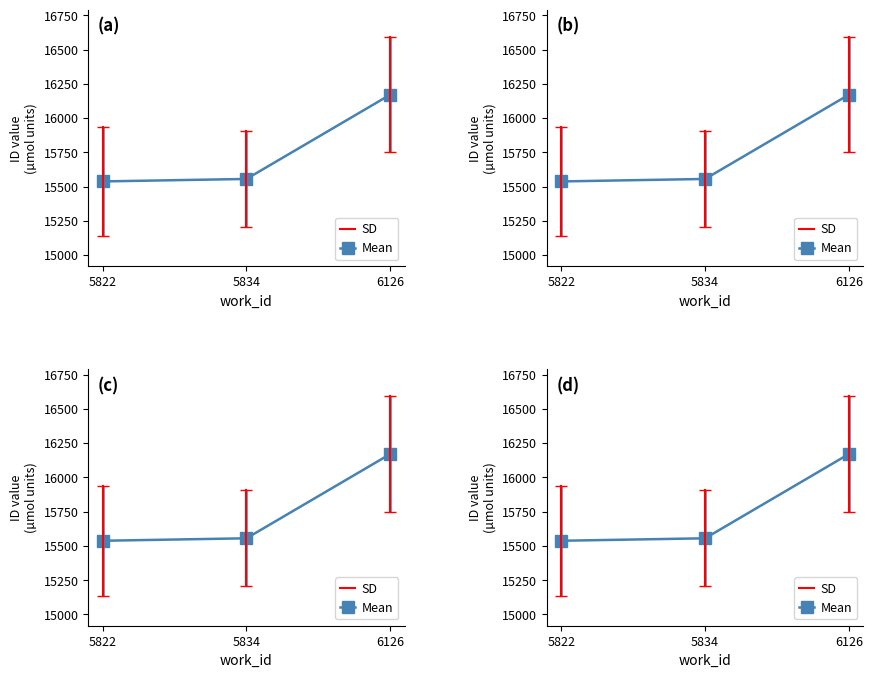

Reading left to right, what are all the values shown in this chart?

5822=15538	5834=15556	6126=16171